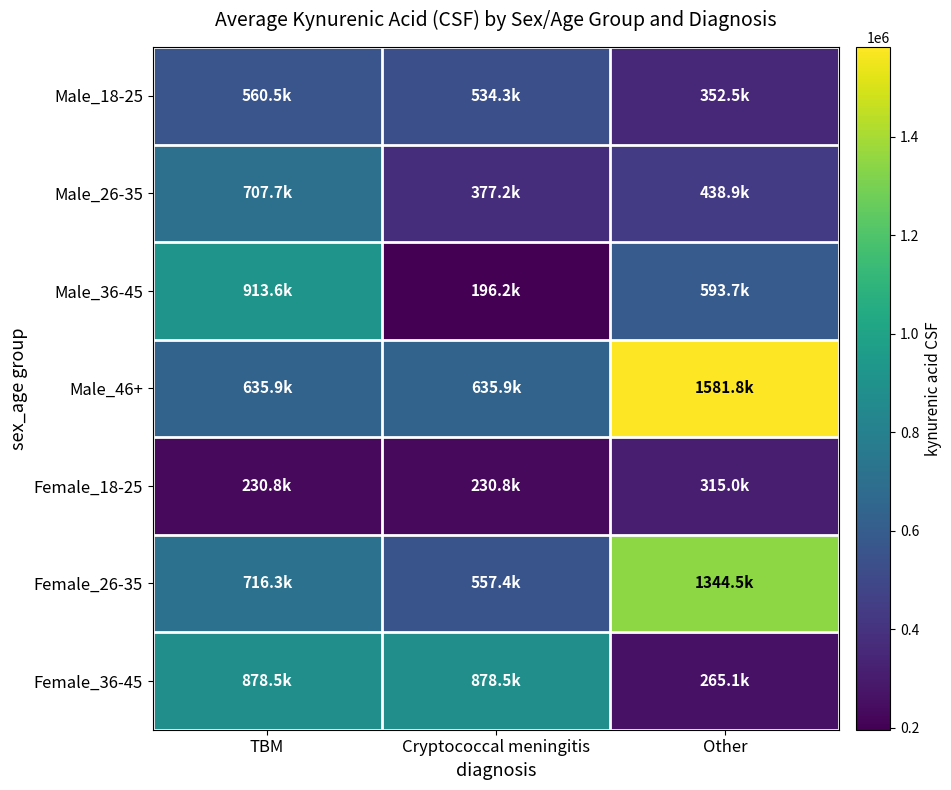

What is the spread (max minus min) of values at TBM?

682832.7